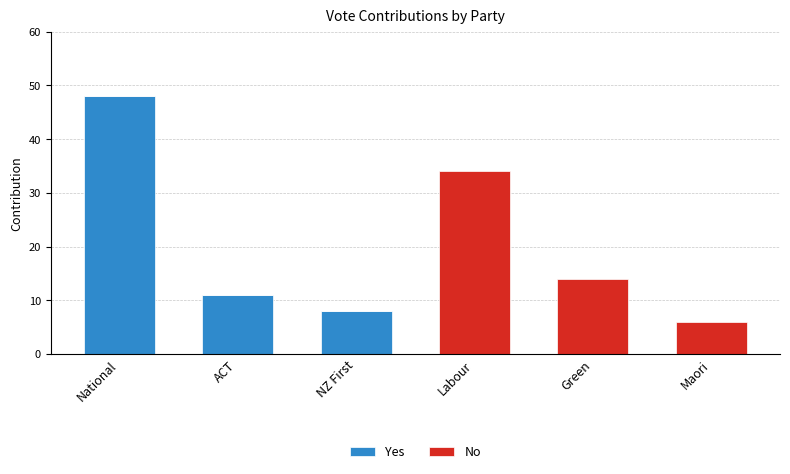

At which category is the sum across all series the highest?

National